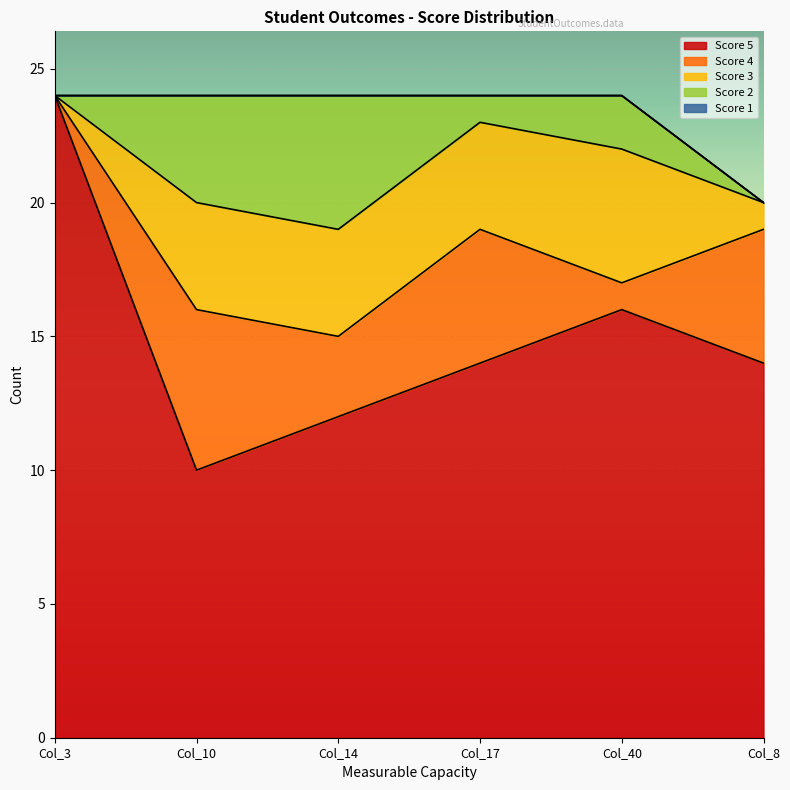

How many lines are shown in the chart?

5